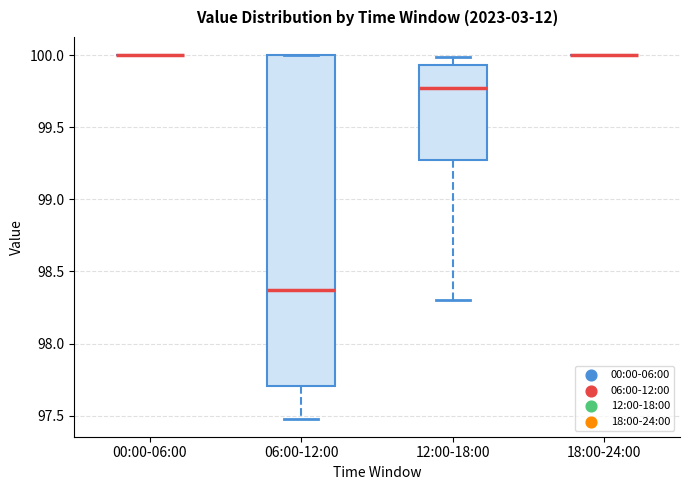

Reading left to right, read every box against the y-axis: the position of its median line, the range the box covers, and the ends of its whiskers. The values are not printed on the chart, so give them approximately, as read against the axis.

00:00-06:00: box collapsed to a line at 100.00, whiskers 100.00 to 100.00
06:00-12:00: median 98.35, box 97.70 to 100.00, whiskers 97.50 to 100.00
12:00-18:00: median 99.80, box 99.30 to 99.95, whiskers 98.30 to 100.00
18:00-24:00: box collapsed to a line at 100.00, whiskers 100.00 to 100.00